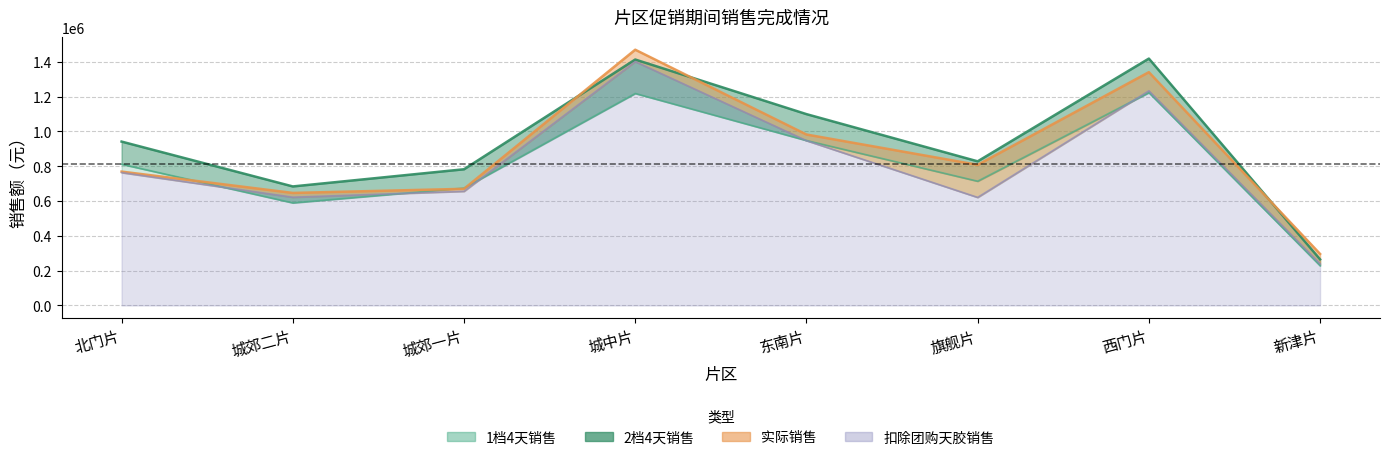

What is the difference between the 实际销售 values at 城中片 and 旗舰片?

661464.9